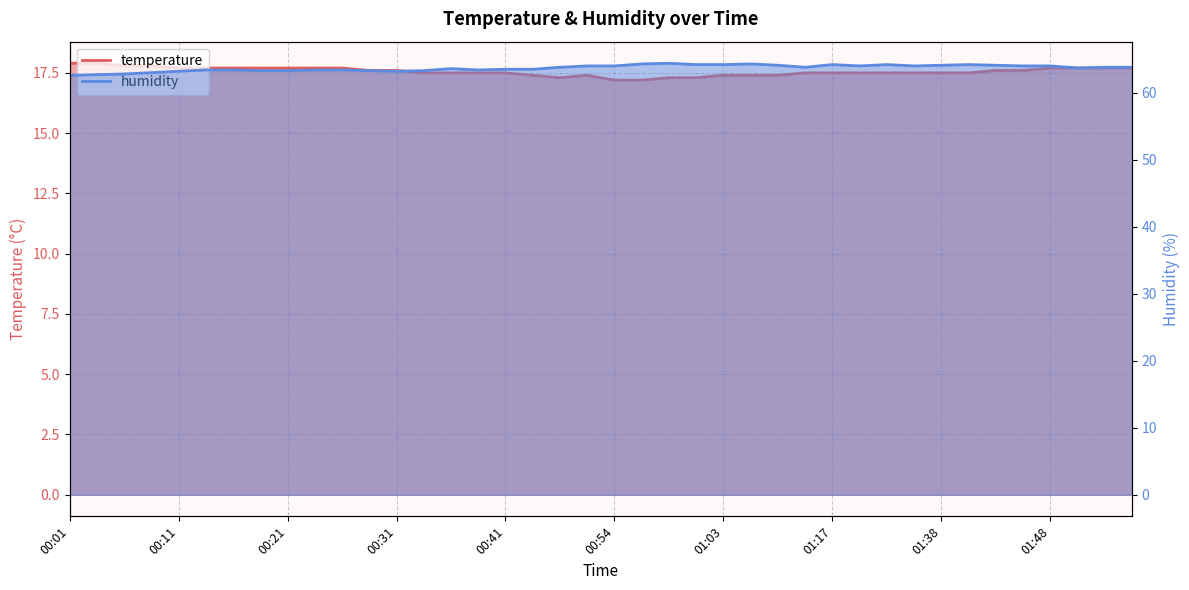

At which label does temperature reach its peak?

00:01